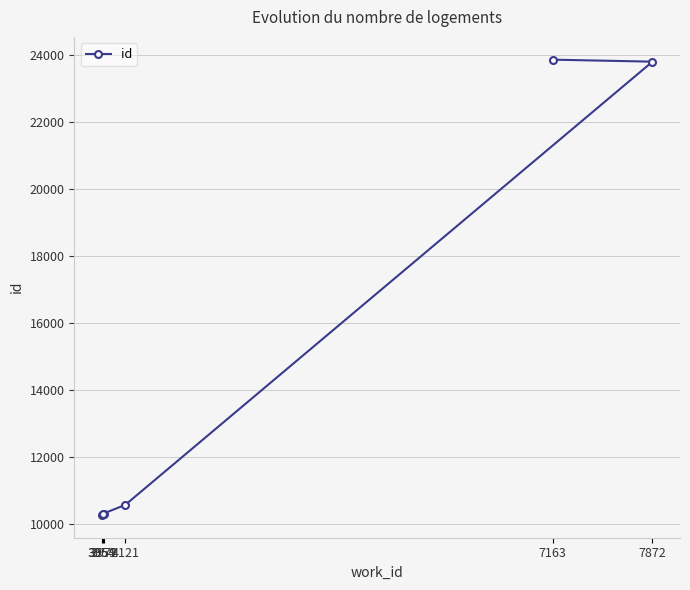

Count the number of data series in this chart.

1